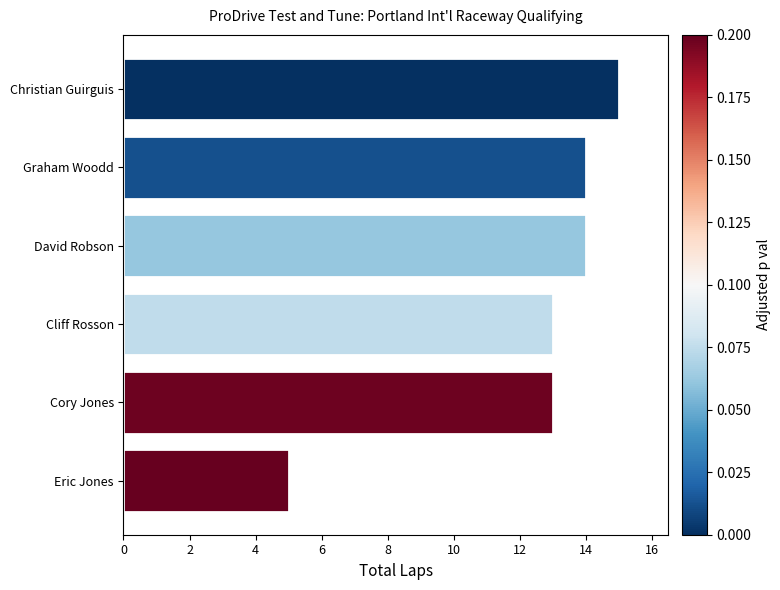

Approximately how many times larger is the value at Graham Woodd compared to Cory Jones?

1.1